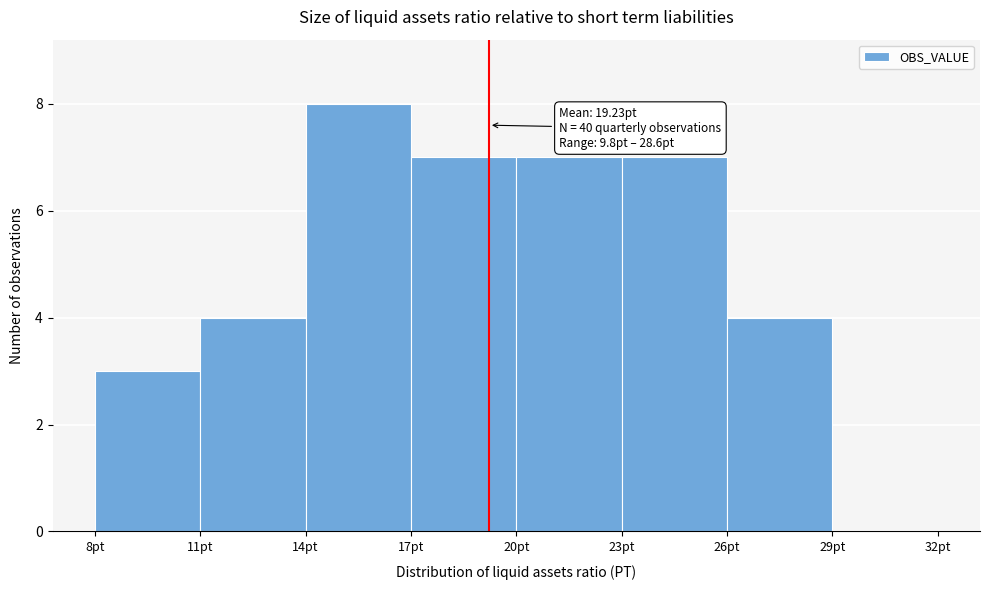

Which range on the x-axis has the tallest bar?

14 to 17